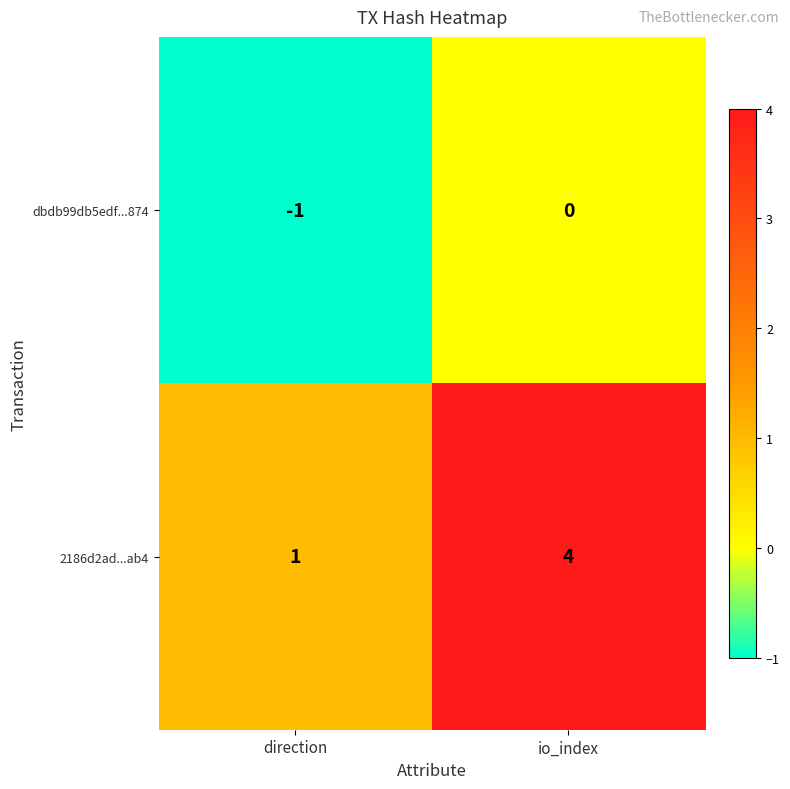

List the series in order of their peak value, lowest first.

dbdb99db5edf...874, 2186d2ad...ab4